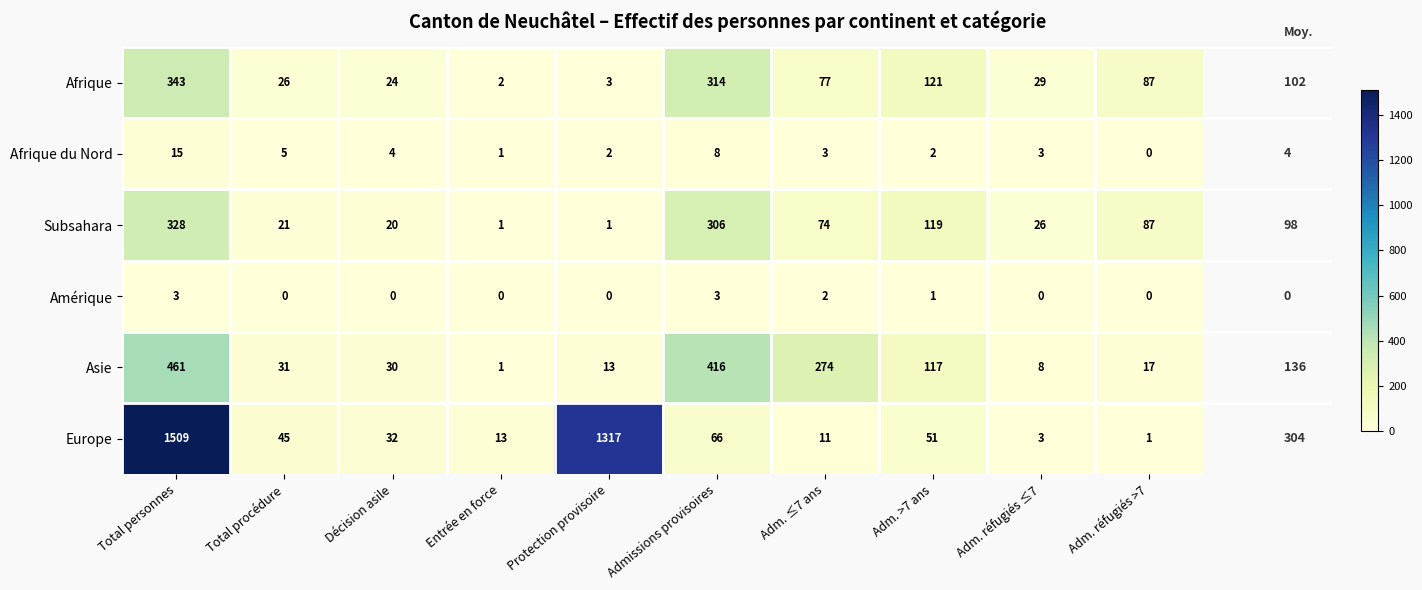

At Protection provisoire, list the series in order from largest to smallest.

Europe, Asie, Afrique, Afrique du Nord, Subsahara, Amérique